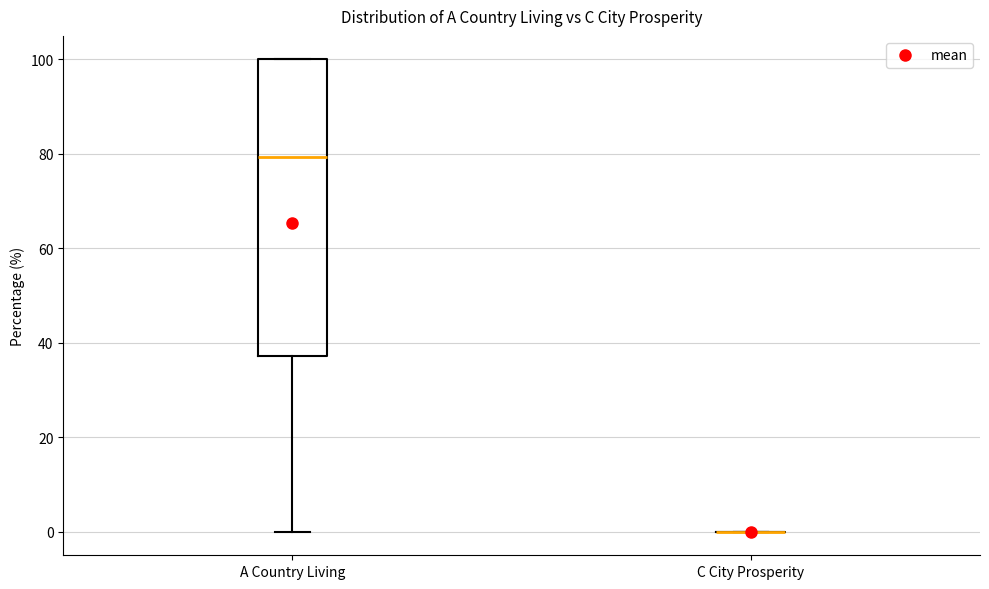

Reading left to right, read every box against the y-axis: the position of its median line, the range the box covers, and the ends of its whiskers. The values are not printed on the chart, so give them approximately, as read against the axis.

A Country Living: median 80, box 38 to 100, whiskers 0 to 100
C City Prosperity: box collapsed to a line at 0, whiskers 0 to 0